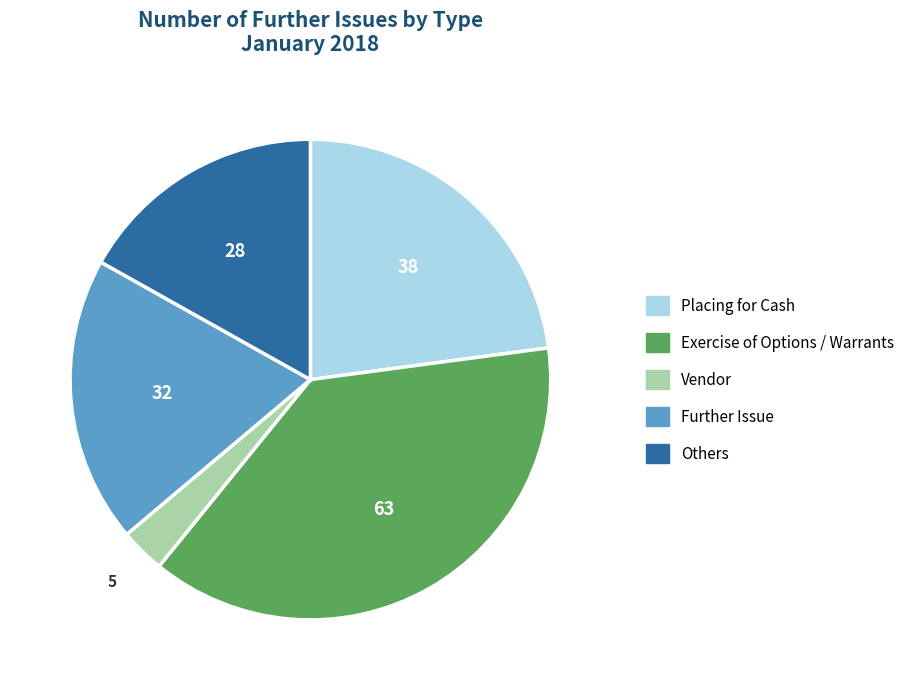

How many slices are in this pie chart?

5